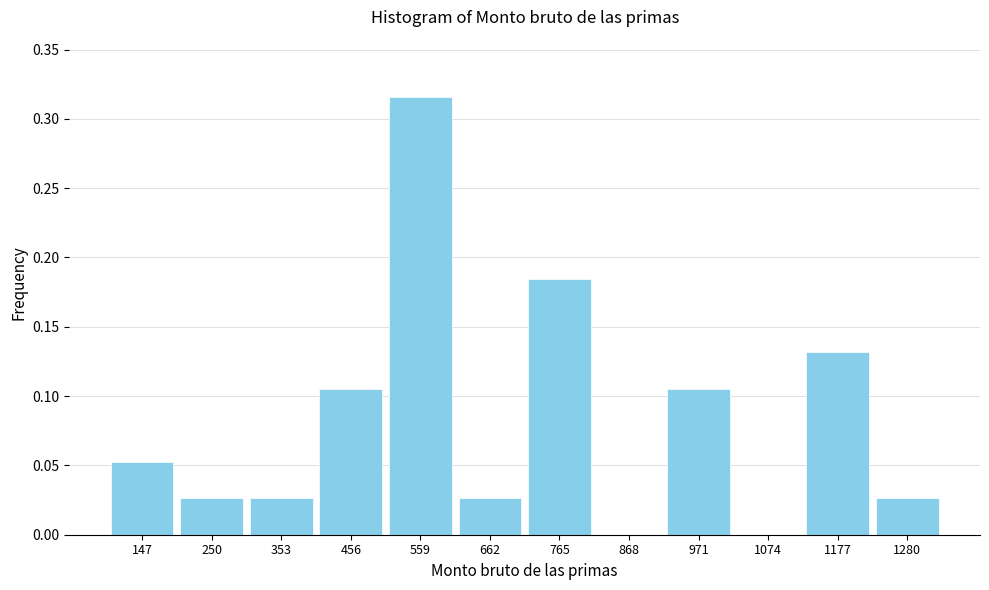

What is the sum of all values?

1.0